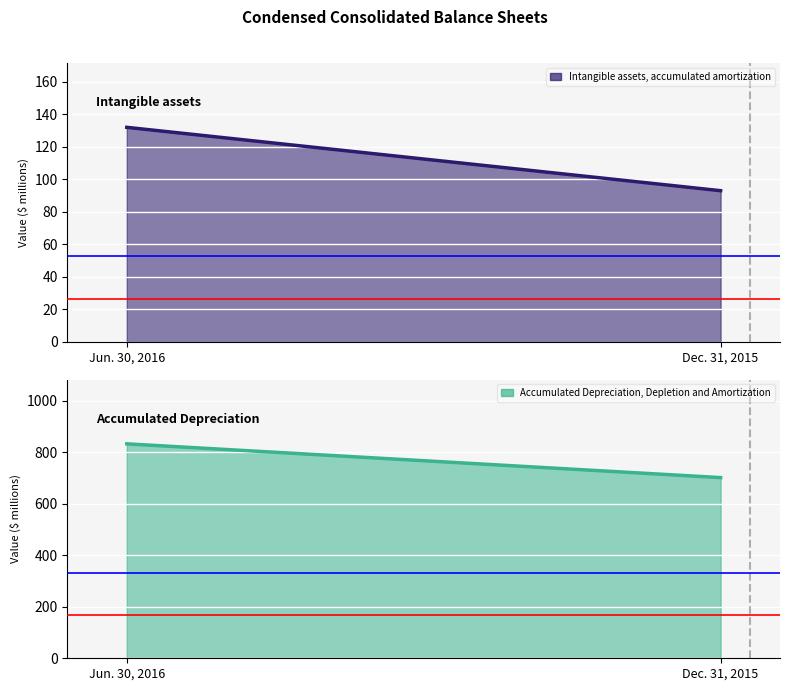

How many lines are shown in the chart?

2